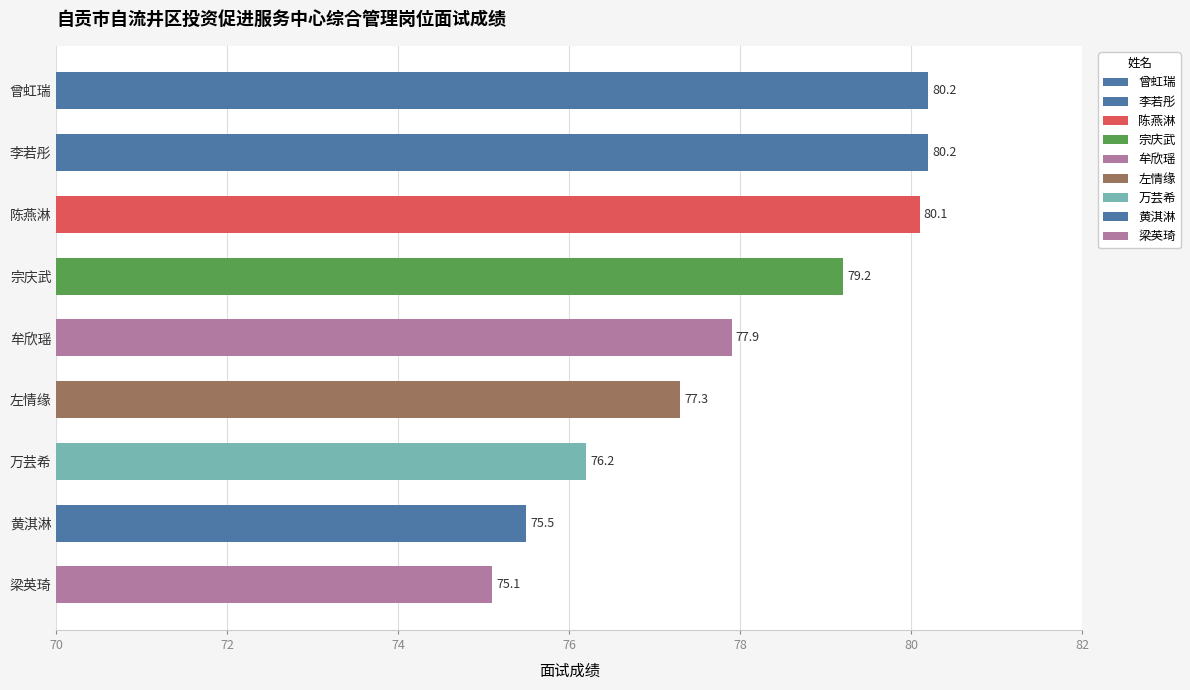

At which label is the value closest to 77?

左情缘